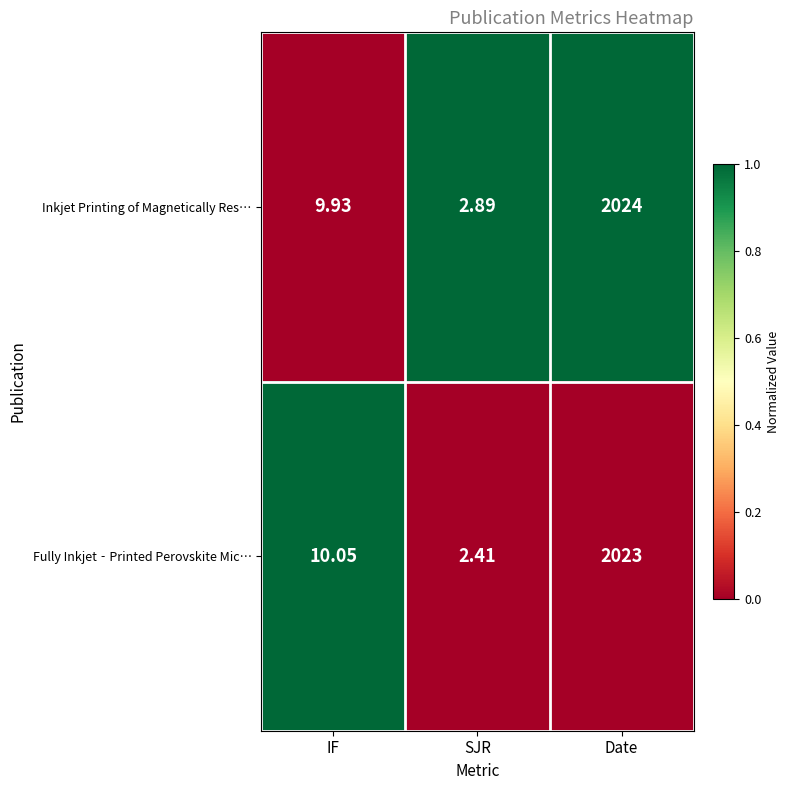

What is the total value across all series at IF?

20.0